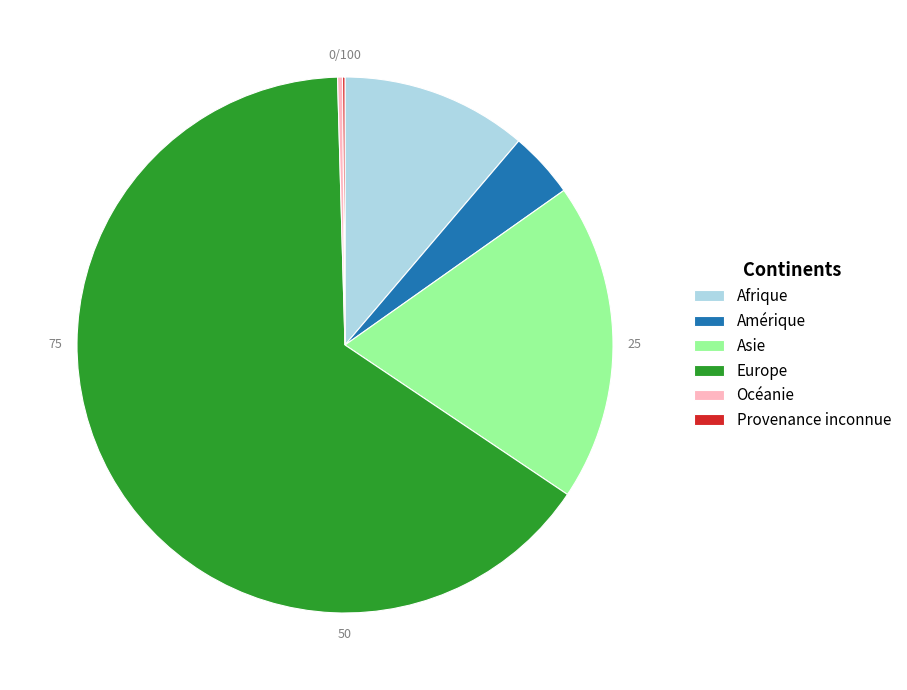

Is there any slice that represents more than half of the pie?

Yes